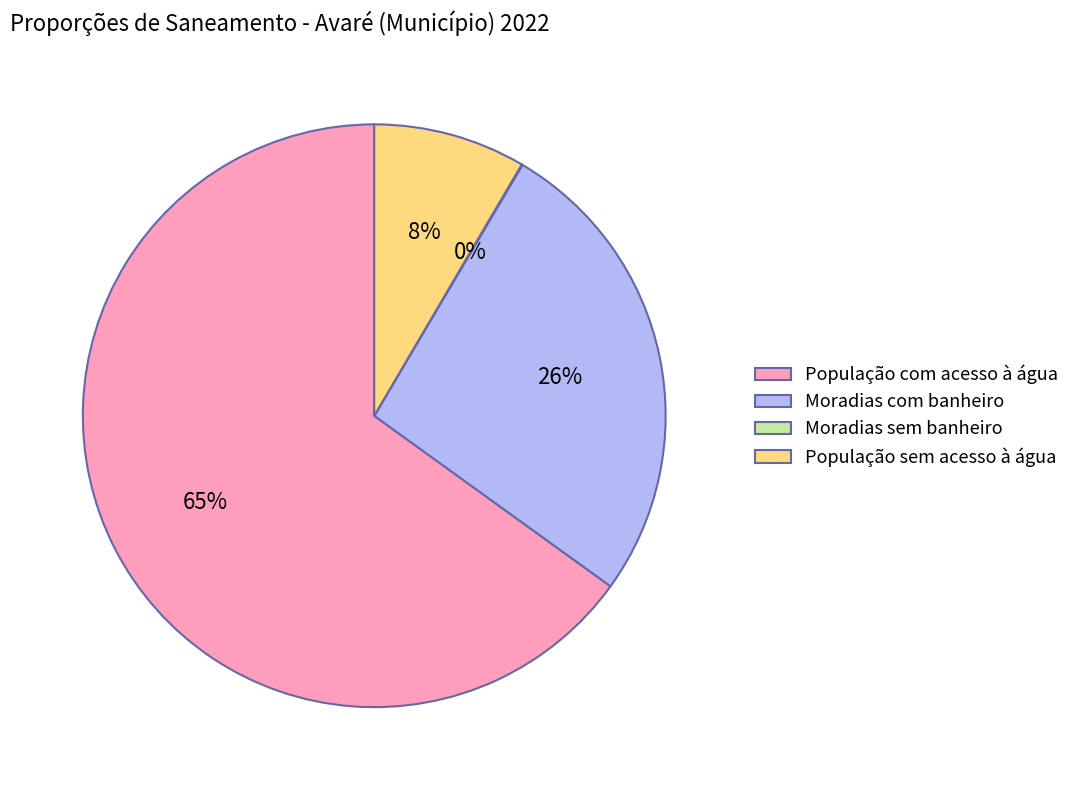

What percentage is the Moradias com banheiro slice, to the nearest percent?

26%